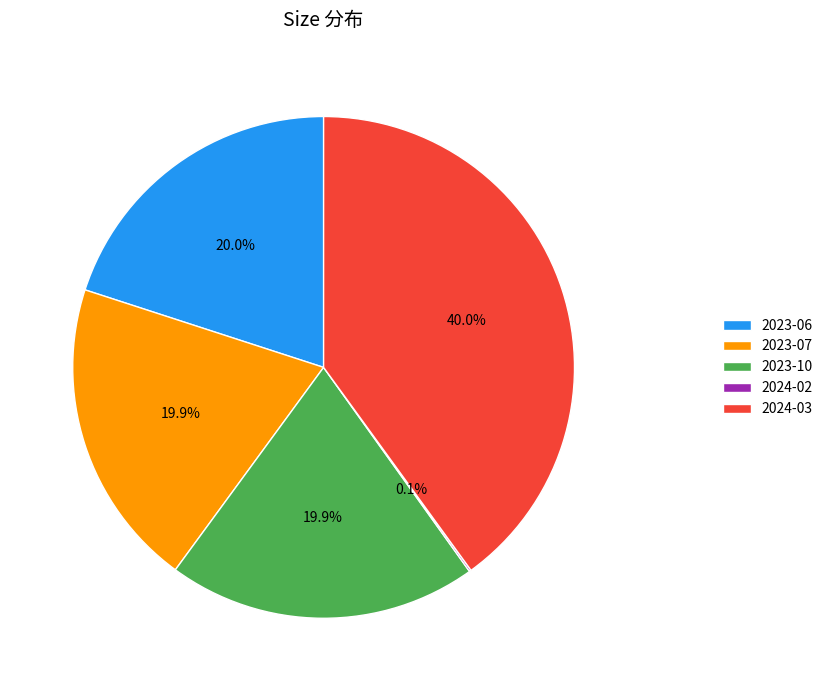

To the nearest percent, what percentage of the pie is 2023-07?

20%